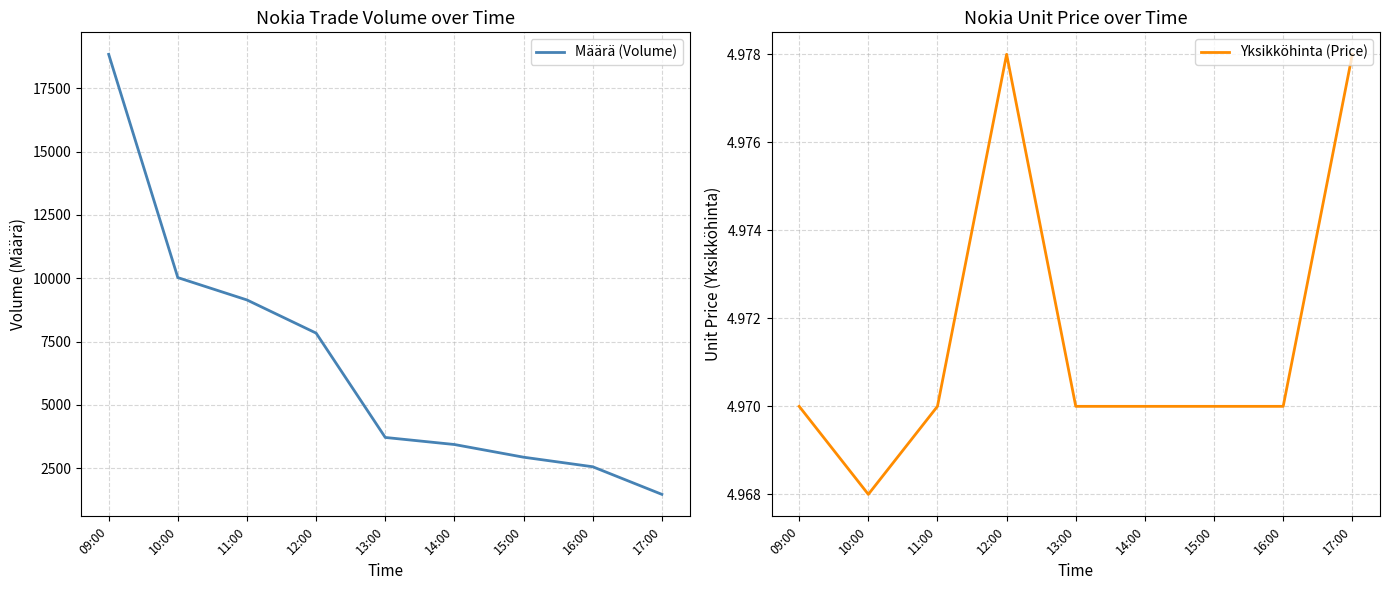

Is it true that Määrä (Volume) equals 5021.7 at 15:00?

False